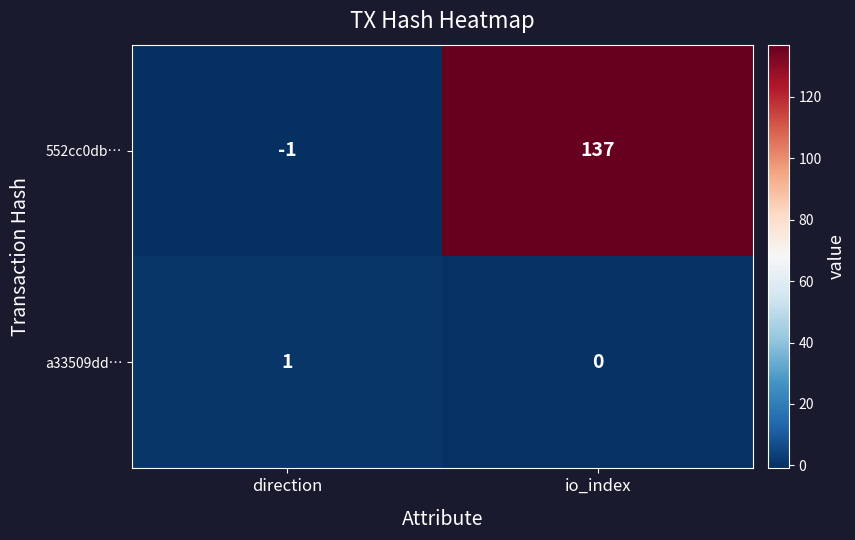

Which category has the highest value across all series?

io_index